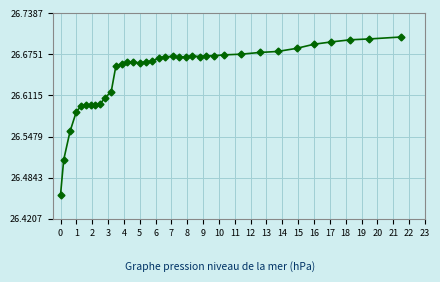

What is the sum of all values?

985.9